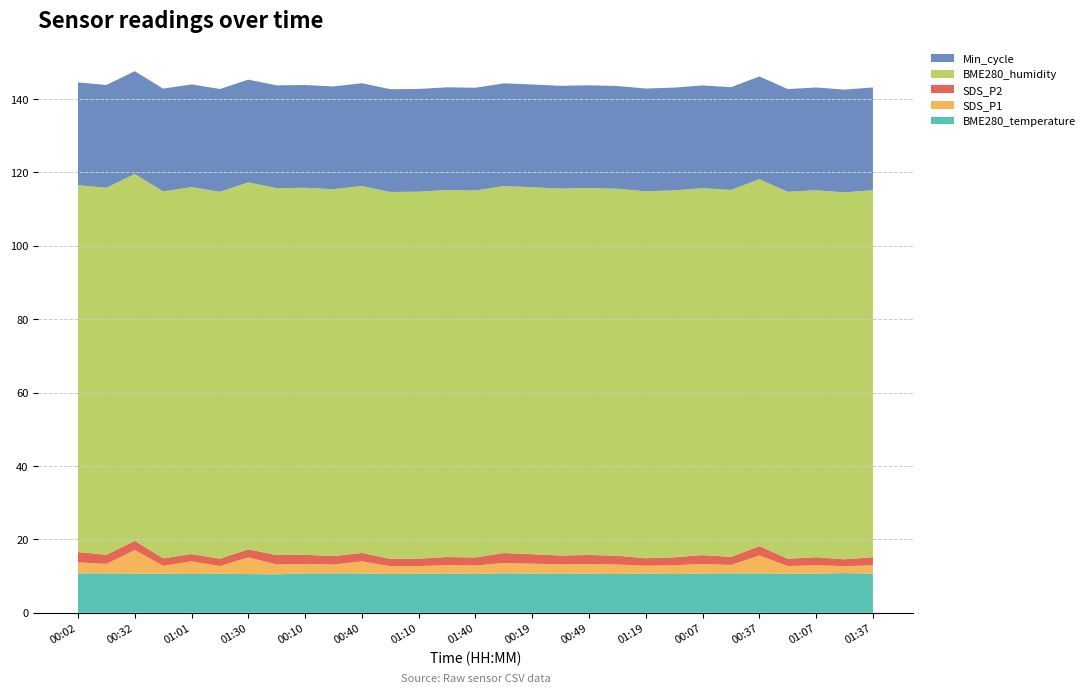

Reading left to right, list all the values displayed in this chart.

BME280_temperature: 00:02=10.7	00:17=10.7	00:32=10.7	00:46=10.6	01:01=10.6	01:15=10.6	01:30=10.5	01:44=10.5	00:10=10.7	00:25=10.7	00:40=10.7	00:55=10.6	01:10=10.6	01:25=10.7	01:40=10.6	00:04=10.8	00:19=10.7	00:34=10.7	00:49=10.7	01:04=10.6	01:19=10.7	01:34=10.5	00:07=10.7	00:22=10.7	00:37=10.7	00:52=10.6	01:07=10.7	01:22=10.8	01:37=10.6
SDS_P1: 00:02=3.0	00:17=2.6	00:32=6.4	00:46=2.1	01:01=3.5	01:15=2.1	01:30=4.5	01:44=2.7	00:10=2.6	00:25=2.4	00:40=3.3	00:55=2.1	01:10=2.1	01:25=2.3	01:40=2.3	00:04=2.8	00:19=2.7	00:34=2.5	00:49=2.6	01:04=2.6	01:19=2.1	01:34=2.4	00:07=2.6	00:22=2.3	00:37=4.9	00:52=2.1	01:07=2.3	01:22=1.9	01:37=2.3
SDS_P2: 00:02=2.8	00:17=2.5	00:32=2.5	00:46=2.0	01:01=2.0	01:15=2.0	01:30=2.2	01:44=2.5	00:10=2.5	00:25=2.3	00:40=2.3	00:55=2.0	01:10=2.0	01:25=2.2	01:40=2.2	00:04=2.7	00:19=2.6	00:34=2.4	00:49=2.5	01:04=2.4	01:19=2.0	01:34=2.2	00:07=2.4	00:22=2.2	00:37=2.5	00:52=2.0	01:07=2.2	01:22=1.9	01:37=2.2
BME280_humidity: 00:02=100.0	00:17=100.0	00:32=100.0	00:46=100.0	01:01=100.0	01:15=100.0	01:30=100.0	01:44=100.0	00:10=100.0	00:25=100.0	00:40=100.0	00:55=100.0	01:10=100.0	01:25=100.0	01:40=100.0	00:04=100.0	00:19=100.0	00:34=100.0	00:49=100.0	01:04=100.0	01:19=100.0	01:34=100.0	00:07=100.0	00:22=100.0	00:37=100.0	00:52=100.0	01:07=100.0	01:22=100.0	01:37=100.0
Min_cycle: 00:02=28.0	00:17=28.0	00:32=28.0	00:46=28.0	01:01=28.0	01:15=28.0	01:30=28.0	01:44=28.0	00:10=28.0	00:25=28.0	00:40=28.0	00:55=28.0	01:10=28.0	01:25=28.0	01:40=28.0	00:04=28.0	00:19=28.0	00:34=28.0	00:49=28.0	01:04=28.0	01:19=28.0	01:34=28.0	00:07=28.0	00:22=28.0	00:37=28.0	00:52=28.0	01:07=28.0	01:22=28.0	01:37=28.0